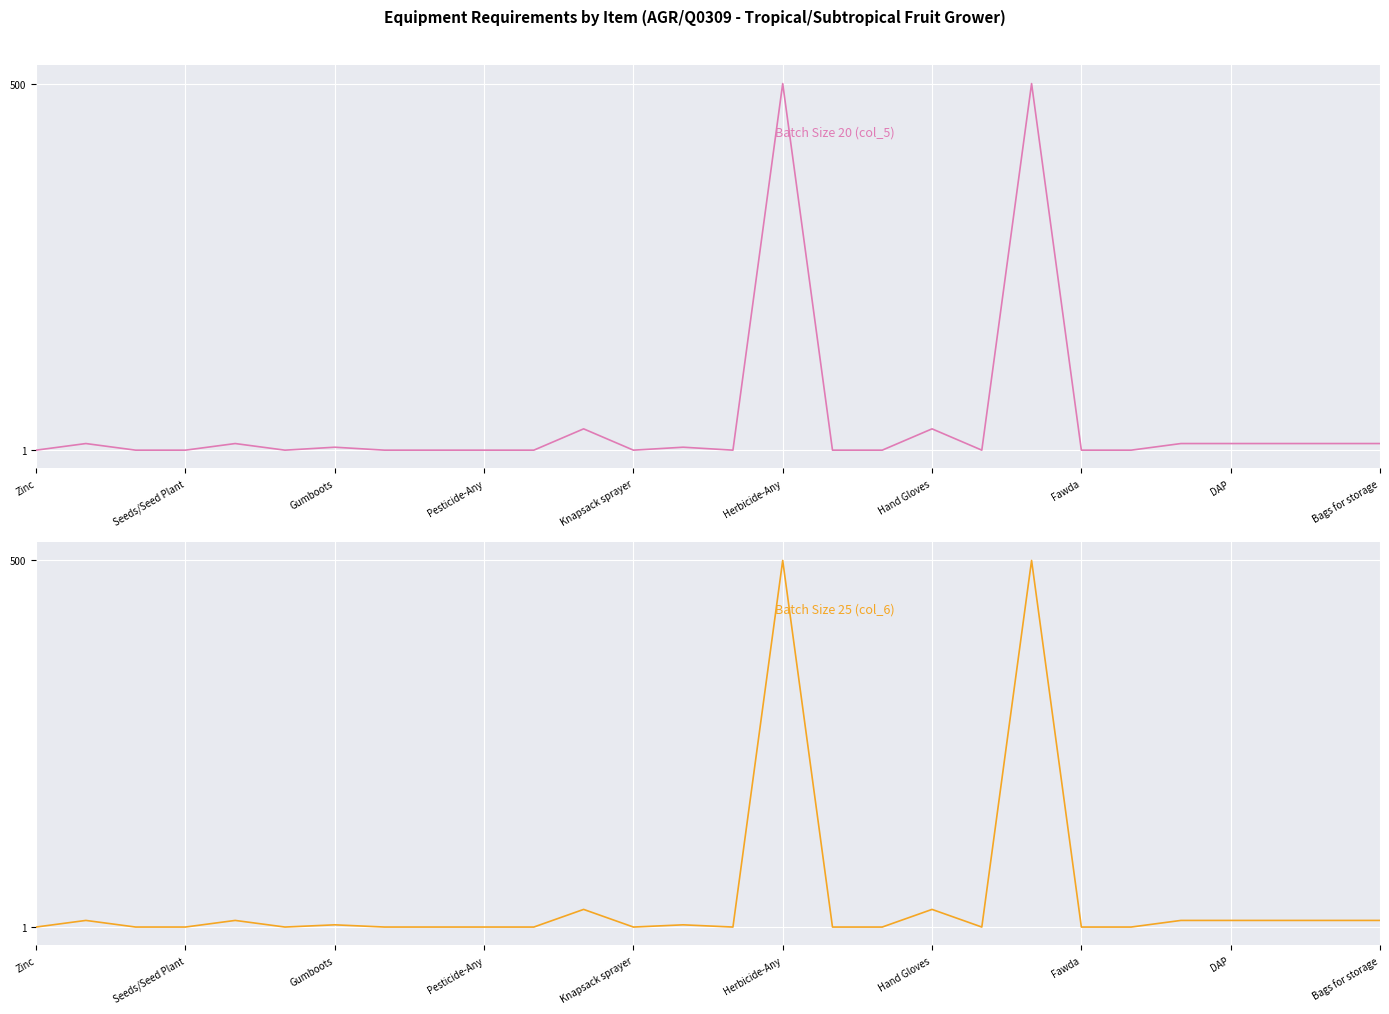

What is the maximum value for Batch Size 25 (col_6)?

500